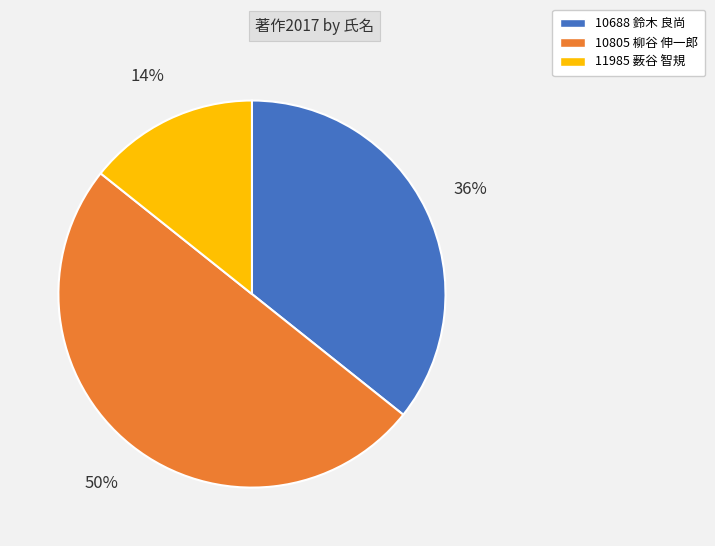

True or false: 10688 鈴木 良尚 accounts for 36% of the total.

True